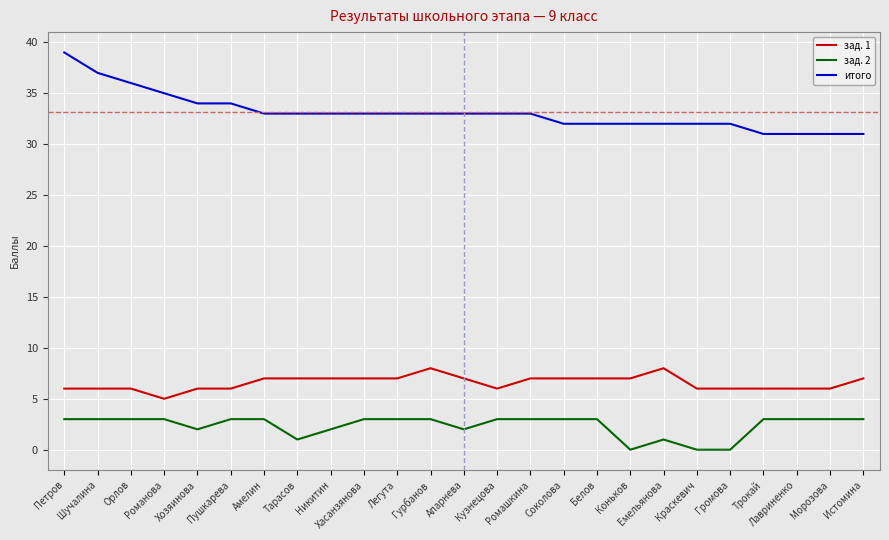

True or false: зад. 2 and зад. 1 intersect in this chart.

False